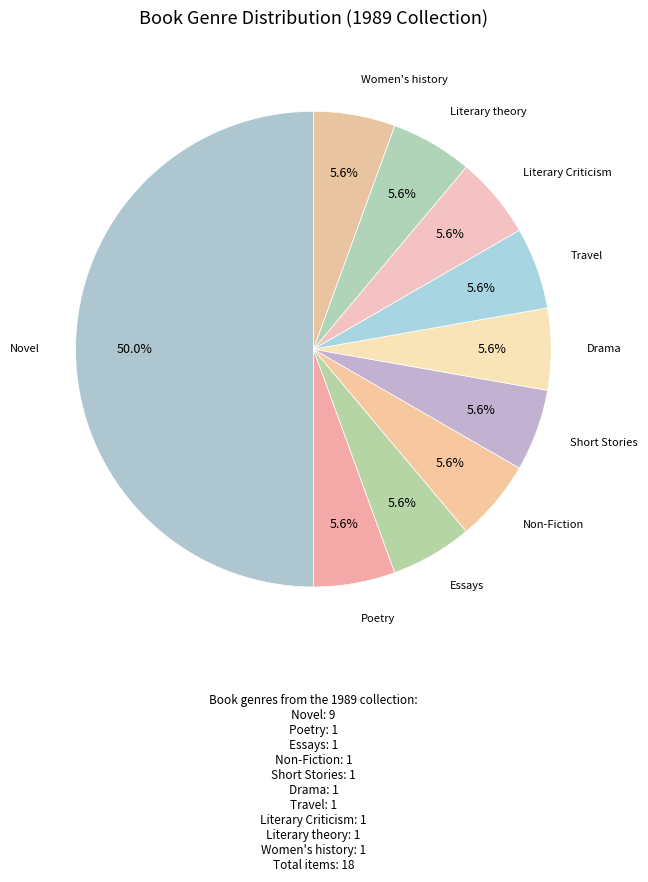

How much of the chart is everything except Short Stories?

94.4%